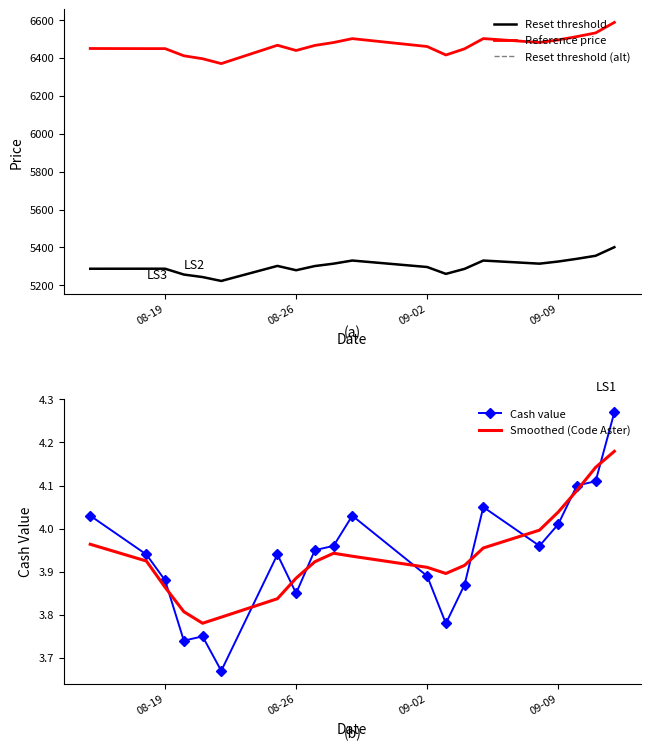

Reading left to right, transcribe all the data shown in this chart.

Reset threshold: 5287.8	5288.0	5287.9	5257.2	5244.0	5223.3	5302.8	5279.9	5302.1	5314.6	5331.1	5296.9	5260.7	5287.2	5331.1	5314.6	5325.9	5340.2	5356.2	5401.5
Reference price: 6449.8	6449.1	6449.1	6411.4	6395.8	6370.2	6466.9	6439.3	6465.9	6481.4	6501.9	6460.3	6415.5	6448.3	6502.1	6481.5	6495.1	6512.6	6532.0	6587.5
Reset threshold (alt): 5287.8	5288.0	5287.9	5257.2	5244.0	5223.3	5302.8	5279.9	5302.1	5314.6	5331.1	5296.9	5260.7	5287.2	5331.1	5314.6	5325.9	5340.2	5356.2	5401.5
Cash value: 4.0	3.9	3.9	3.7	3.8	3.7	3.9	3.9	4.0	4.0	4.0	3.9	3.8	3.9	4.0	4.0	4.0	4.1	4.1	4.3
Smoothed (Code Aster): 4.0	3.9	3.9	3.8	3.8	3.8	3.8	3.9	3.9	3.9	3.9	3.9	3.9	3.9	4.0	4.0	4.0	4.1	4.1	4.2